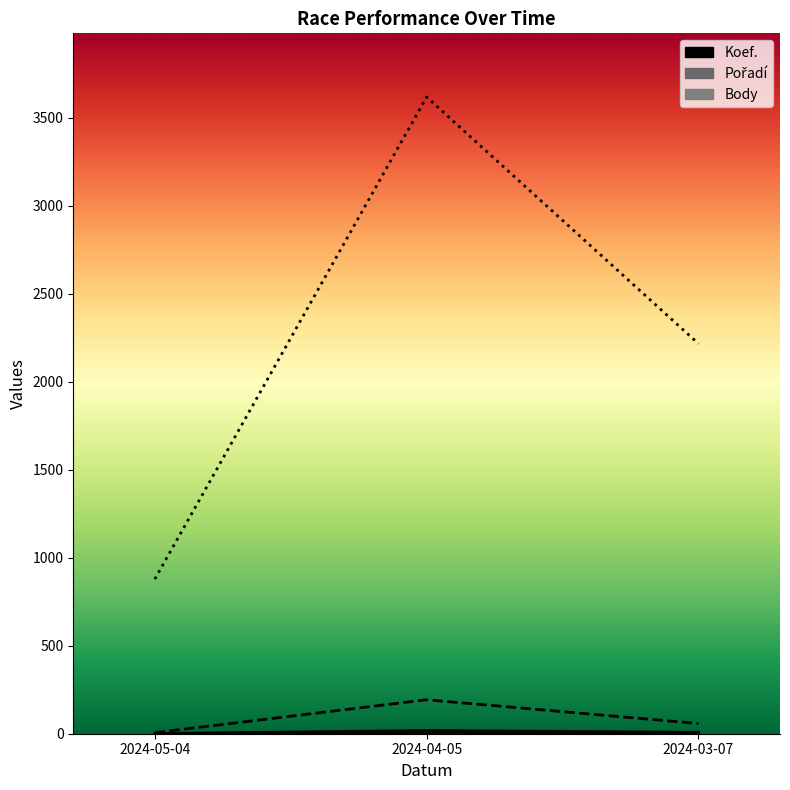

Is the value of Pořadí at 2024-05-04 greater than the value of Koef. at 2024-05-04?

Yes